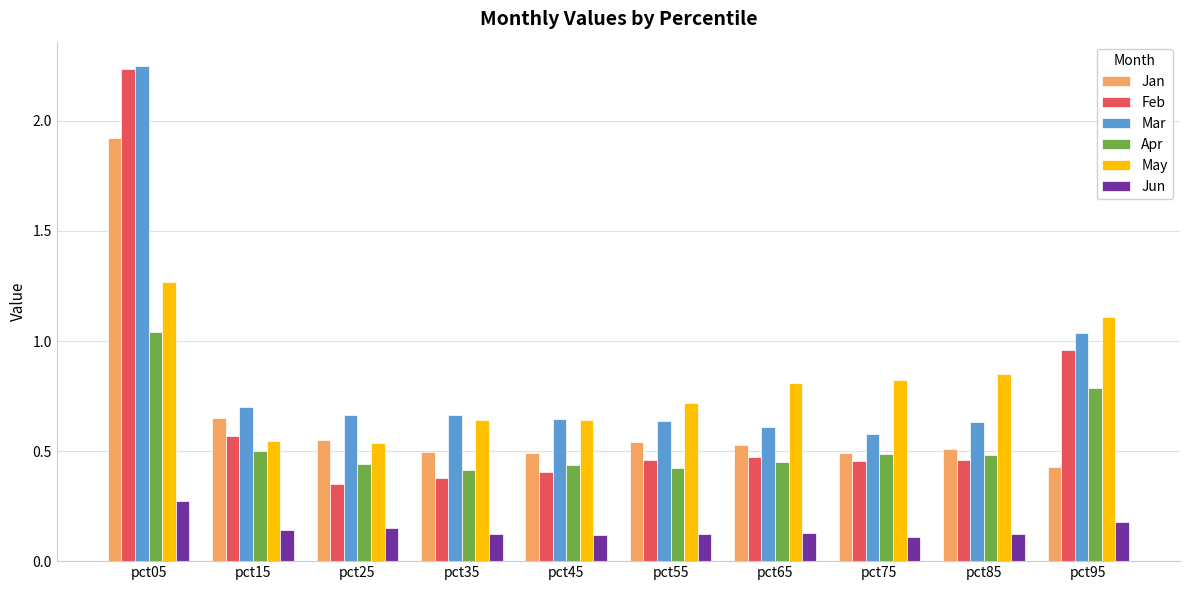

Which series has the largest range (max minus min)?

Feb